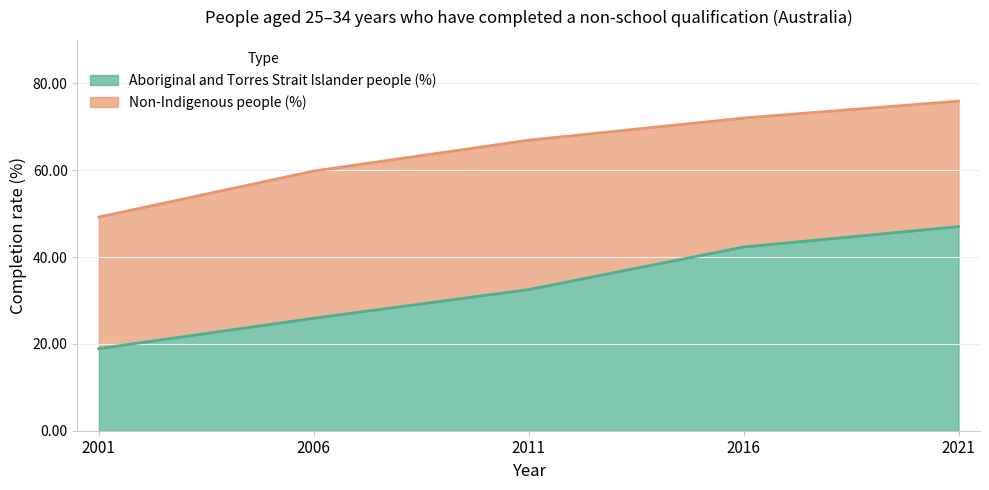

True or false: Non-Indigenous people (%) and Aboriginal and Torres Strait Islander people (%) cross at least once.

False